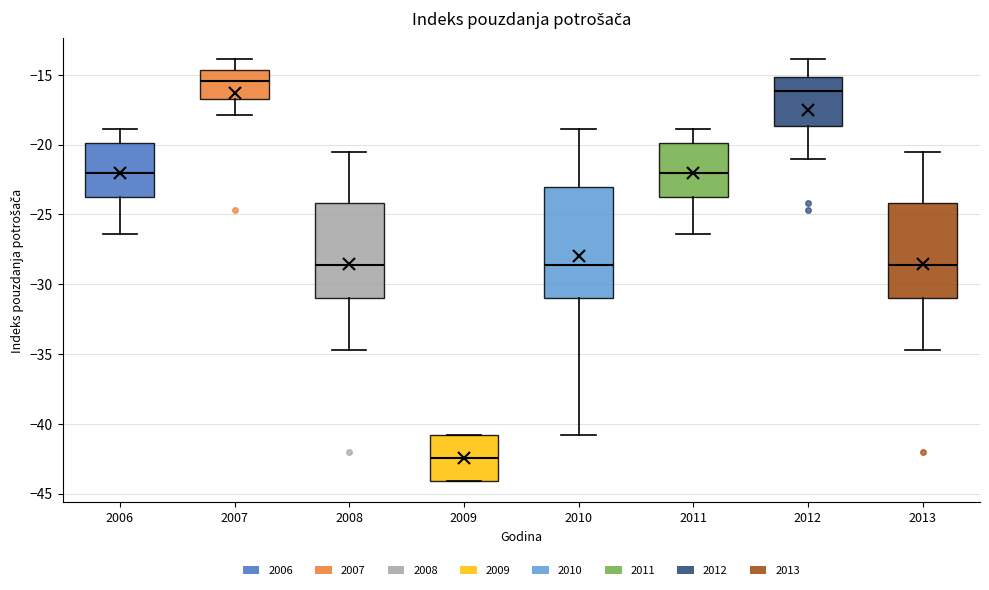

Reading left to right, read every box against the y-axis: the position of its median line, the range the box covers, and the ends of its whiskers. The values are not printed on the chart, so give them approximately, as read against the axis.

2006: median -22.0, box -23.5 to -20.0, whiskers -26.5 to -19.0
2007: median -15.5, box -16.5 to -14.5, whiskers -18.0 to -14.0
2008: median -28.5, box -31.0 to -24.0, whiskers -34.5 to -20.5
2009: median -42.5, box -44.0 to -41.0, whiskers -44.0 to -41.0
2010: median -28.5, box -31.0 to -23.0, whiskers -41.0 to -19.0
2011: median -22.0, box -23.5 to -20.0, whiskers -26.5 to -19.0
2012: median -16.0, box -18.5 to -15.0, whiskers -21.0 to -14.0
2013: median -28.5, box -31.0 to -24.0, whiskers -34.5 to -20.5